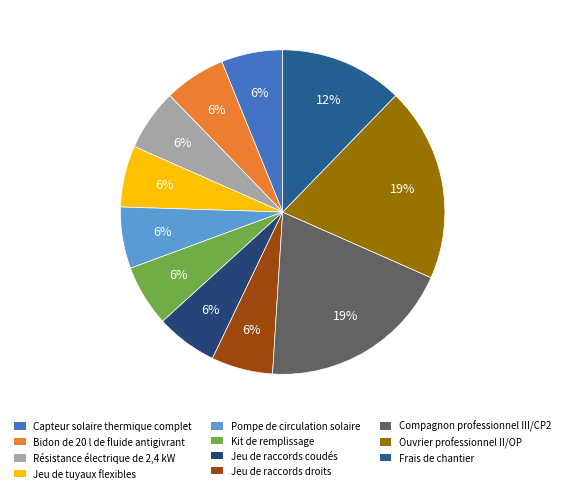

Rank the categories by value from highest to lowest.

Compagnon professionnel III/CP2, Ouvrier professionnel II/OP, Frais de chantier, Capteur solaire thermique complet, Bidon de 20 l de fluide antigivrant, Résistance électrique de 2,4 kW, Jeu de tuyaux flexibles, Pompe de circulation solaire, Kit de remplissage, Jeu de raccords coudés, Jeu de raccords droits